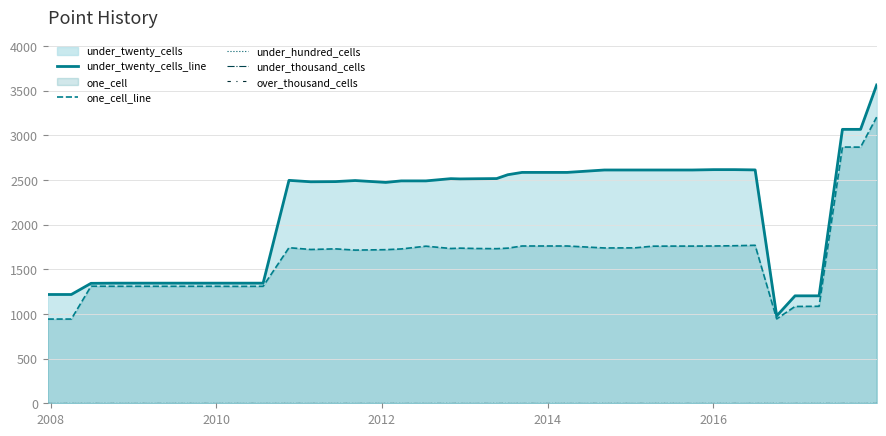

Which series has the widest spread of values?

under_twenty_cells_line